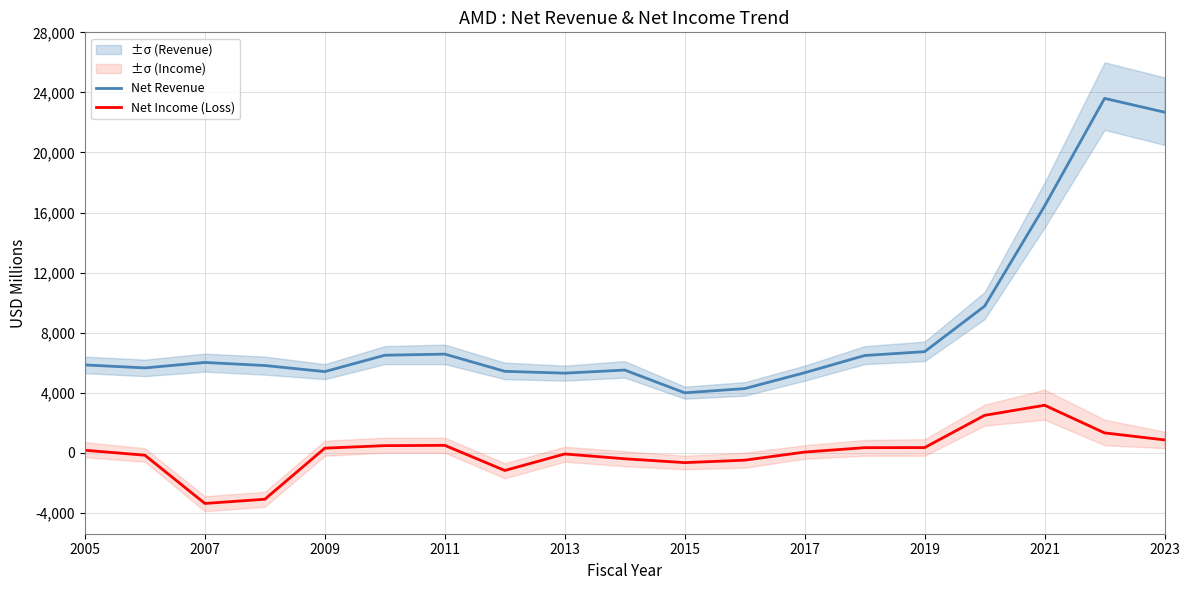

What is the difference between the maximum and minimum values in the Net Revenue series?

19610